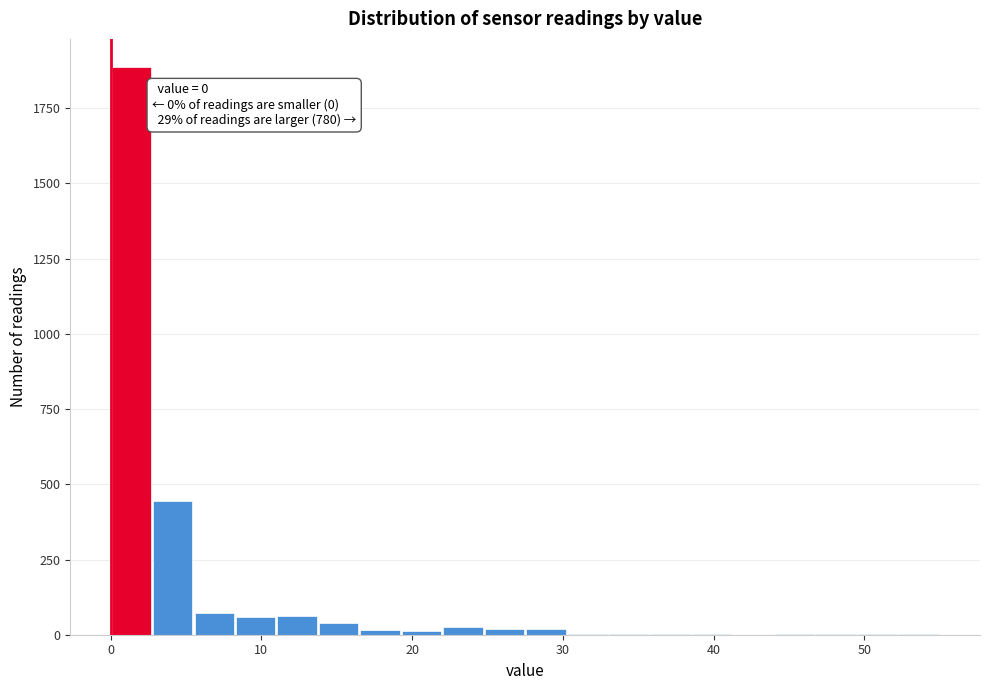

Read against the x-axis, roughly where is the centre of the tallest bar?

1